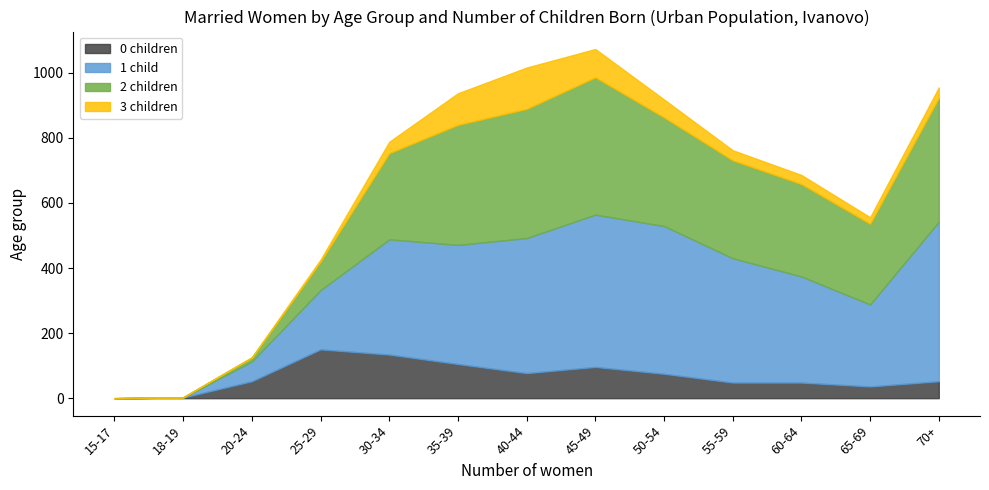

Does the chart display data point markers on the line(s)?

No